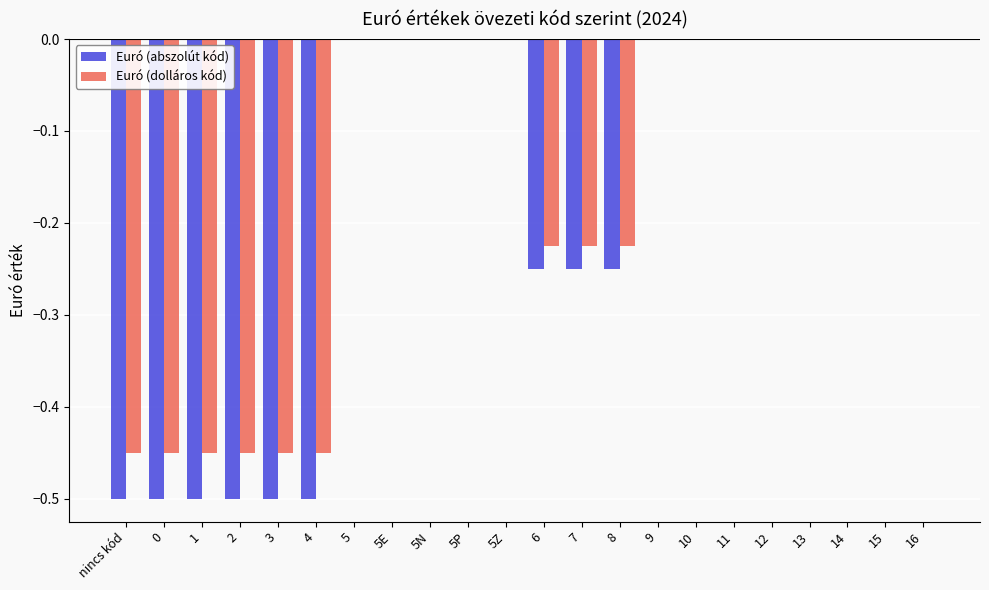

Is it true that Euró (abszolút kód) equals 0.3 at 16?

False